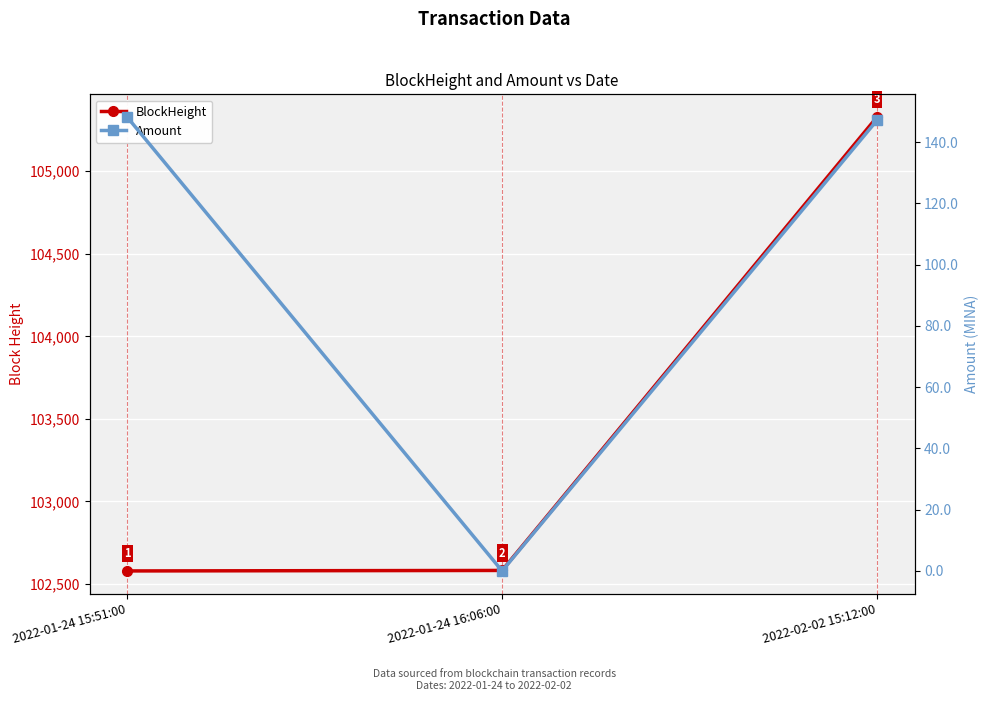

What is the difference between the highest and lowest values at 2022-01-24 15:51:00?

102430.8